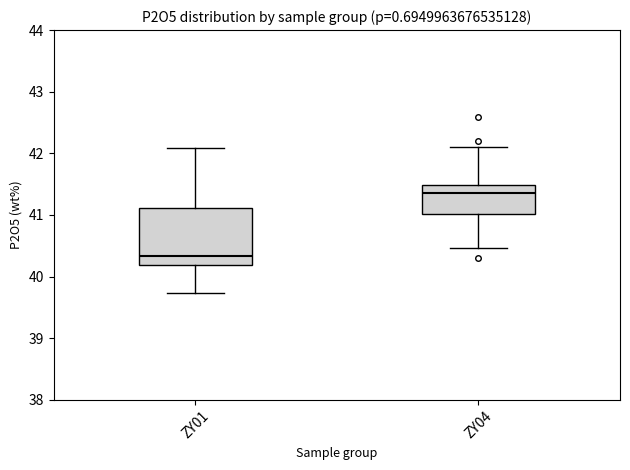

Reading left to right, read every box against the y-axis: the position of its median line, the range the box covers, and the ends of its whiskers. The values are not printed on the chart, so give them approximately, as read against the axis.

ZY01: median 40.3, box 40.2 to 41.1, whiskers 39.7 to 42.1
ZY04: median 41.4, box 41.0 to 41.5, whiskers 40.5 to 42.1